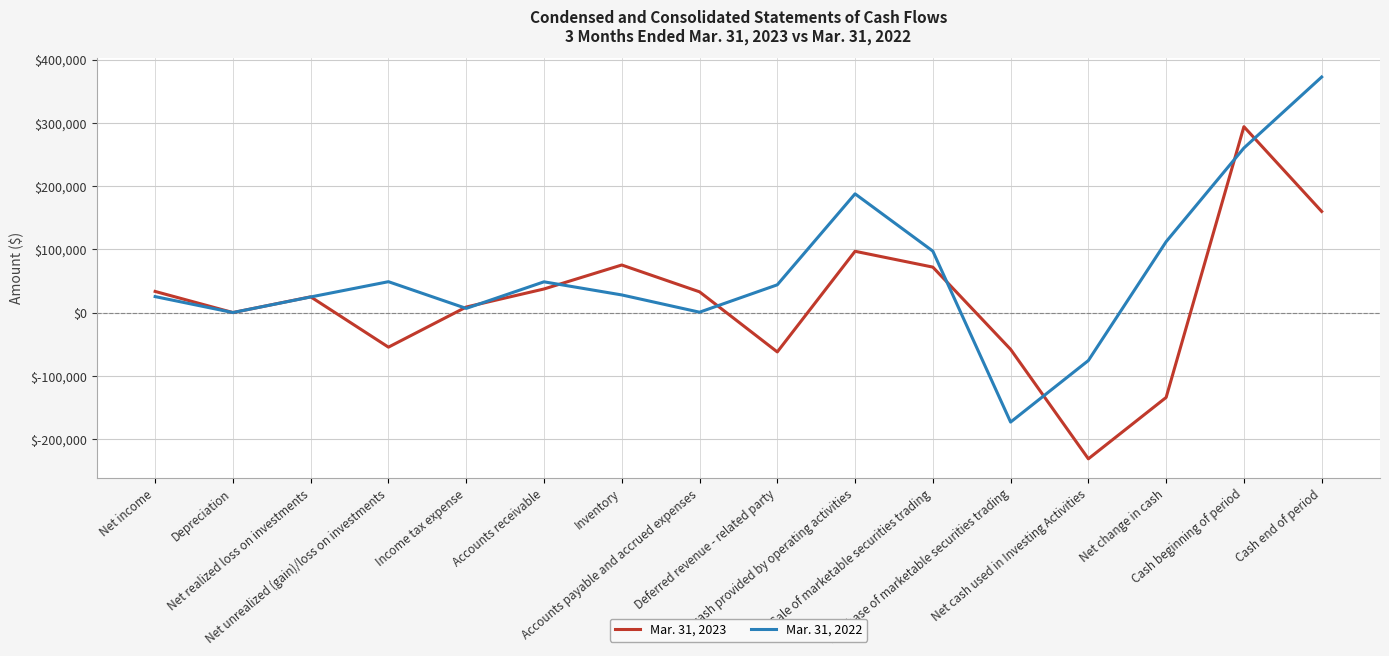

The value of Mar. 31, 2023 at Purchase of marketable securities trading is -57921. True or false?

True